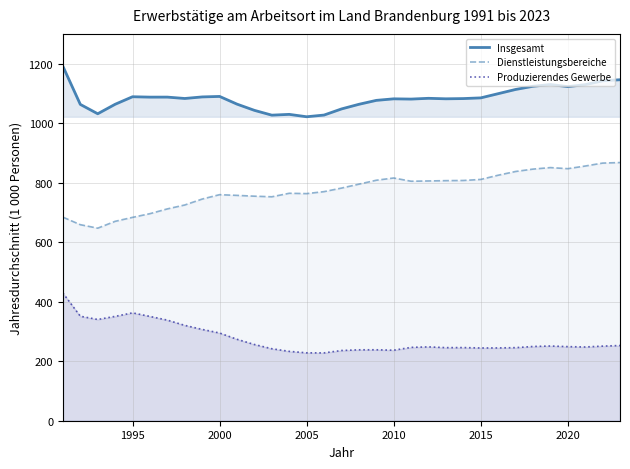

Rank the series by their average value, from highest to lowest.

Insgesamt, Dienstleistungsbereiche, Produzierendes Gewerbe